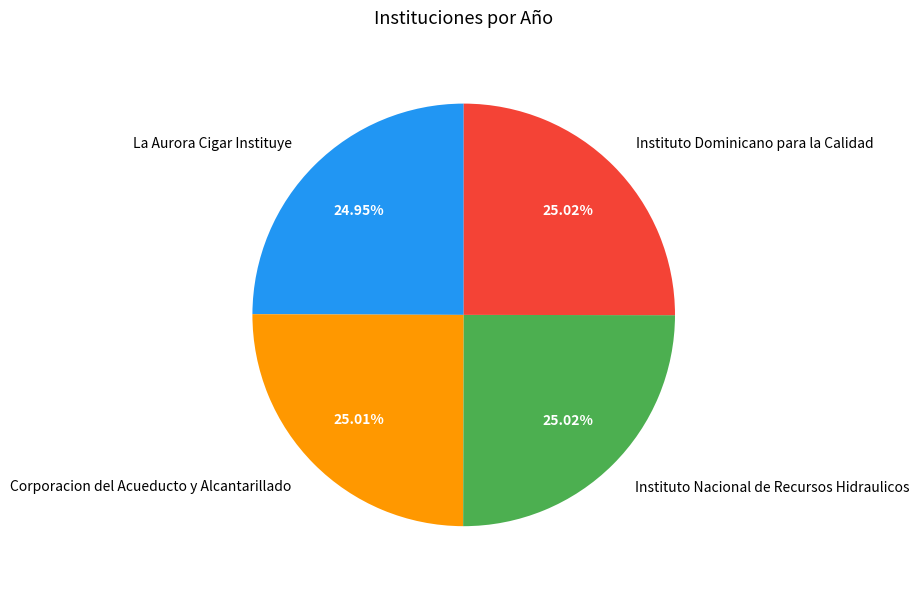

Does Instituto Dominicano para la Calidad represent more than half of the total?

No